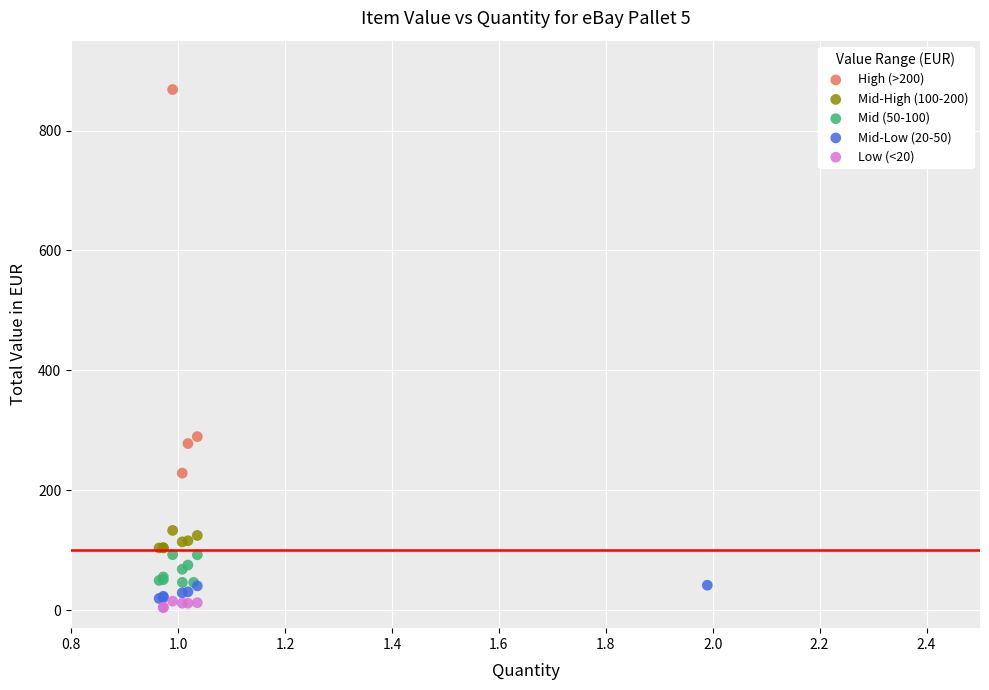

Which series contains the lowest Y value?

Low (<20)